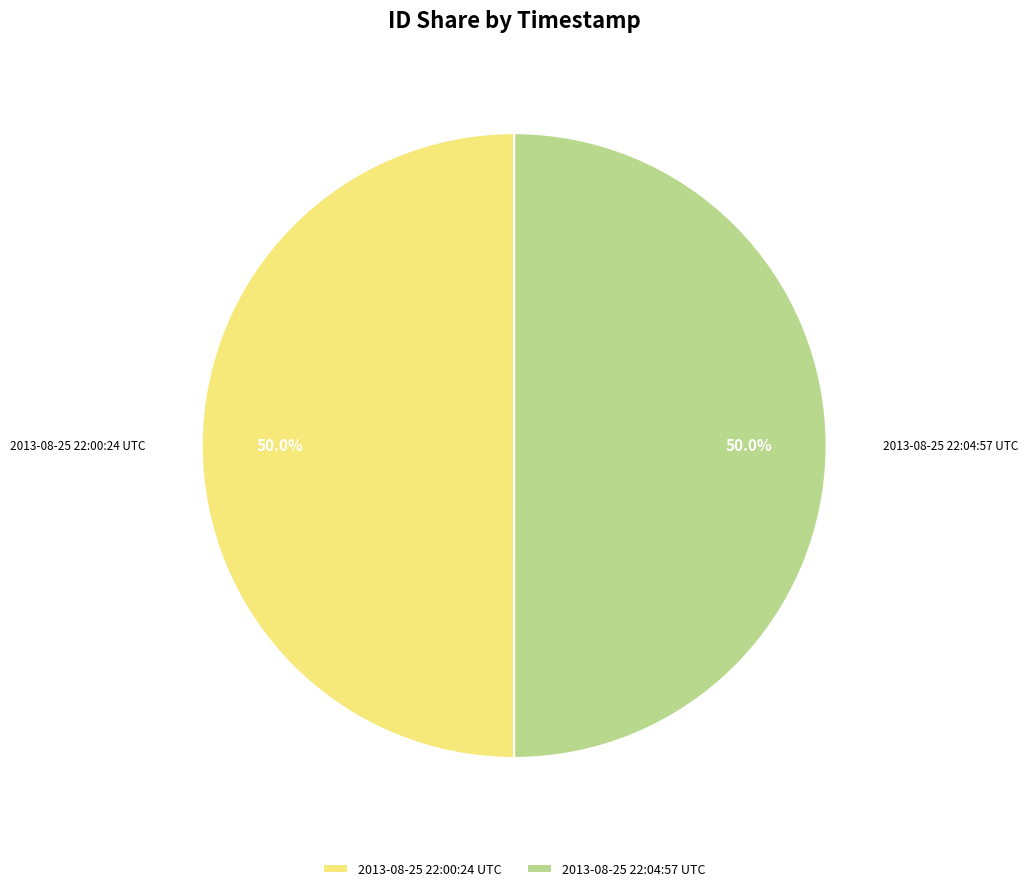

True or false: 2013-08-25 22:04:57 UTC accounts for 59% of the total.

False